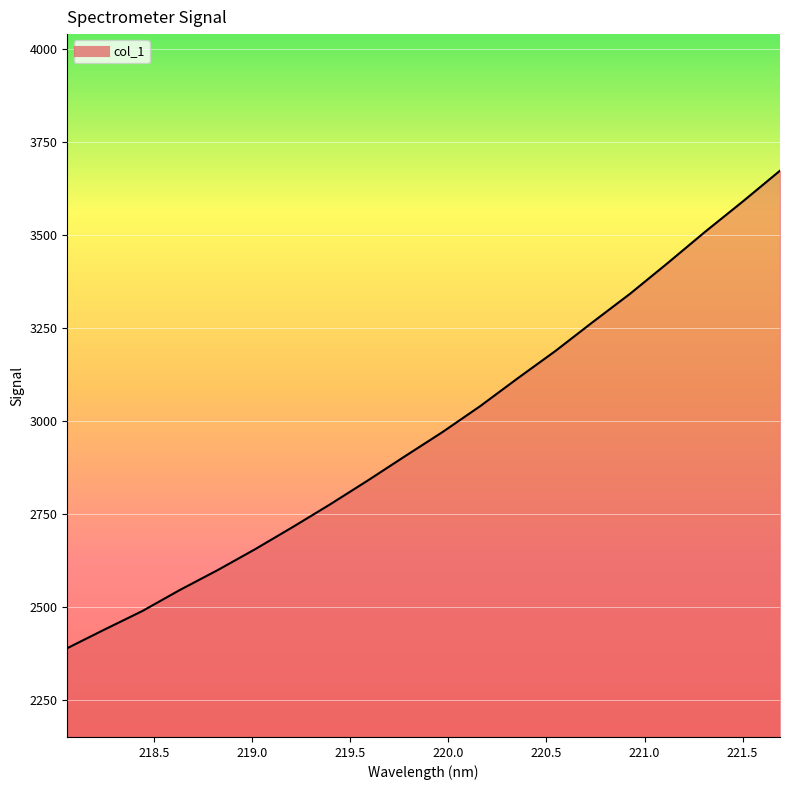

What is the minimum value shown in the chart?

2389.0